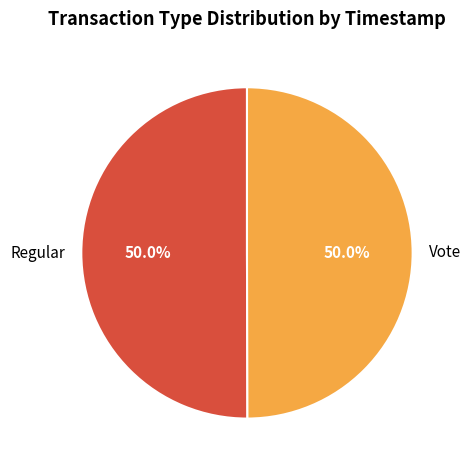

What is the ratio of the value at Vote to the value at Regular?

1.0